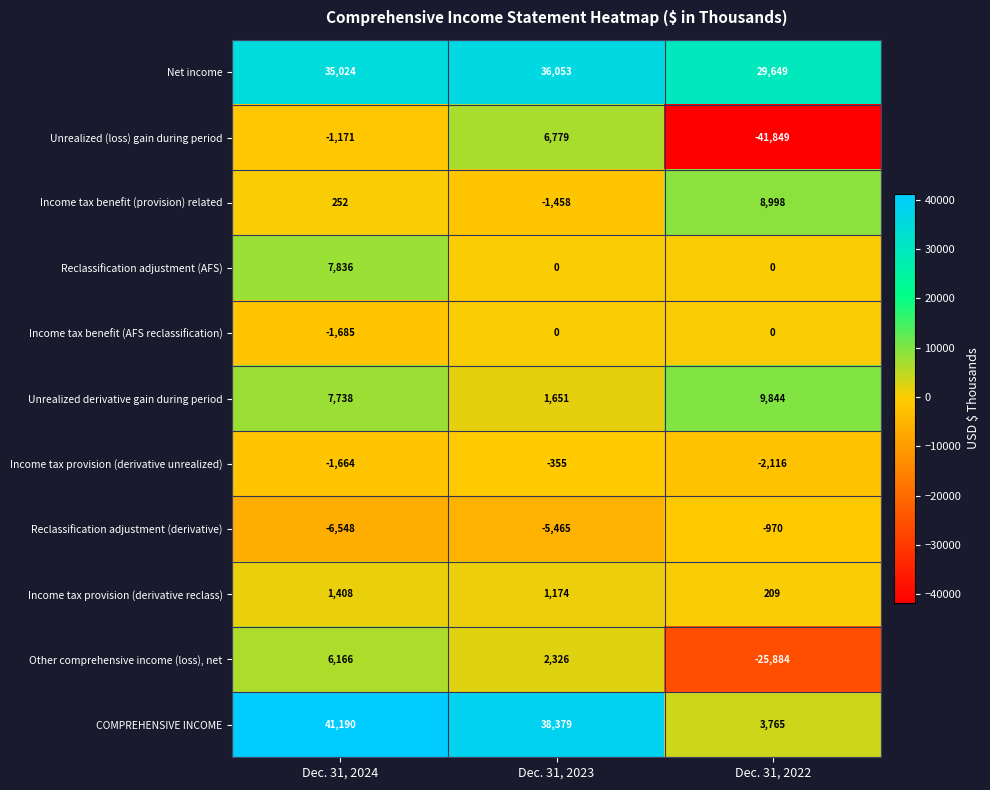

List the labels in order of Reclassification adjustment (derivative) value, largest first.

Dec. 31, 2022, Dec. 31, 2023, Dec. 31, 2024